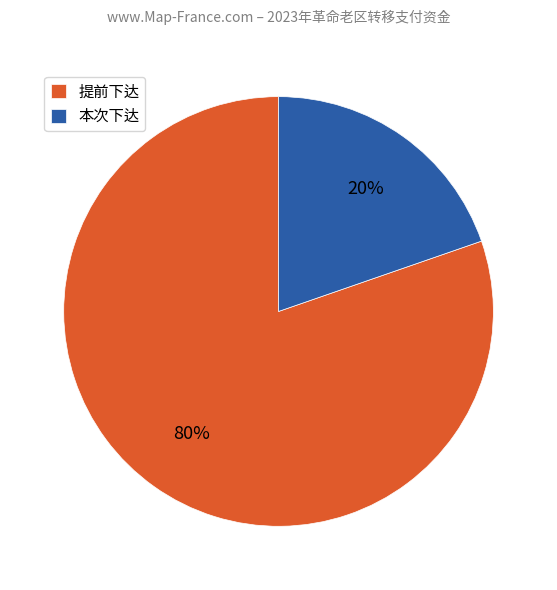

Does any single category account for the majority?

Yes